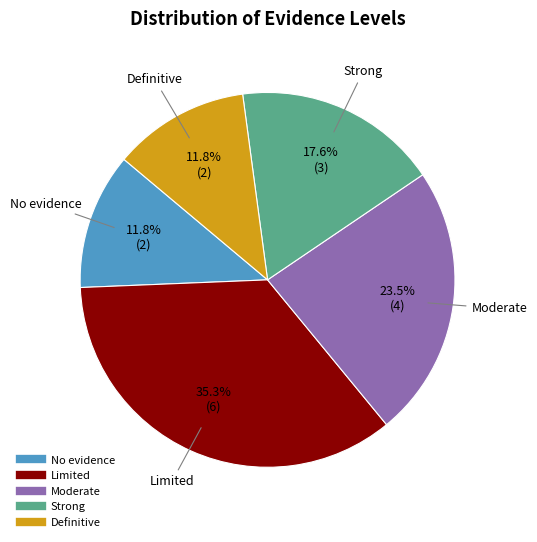

Which slice is the largest?

Limited